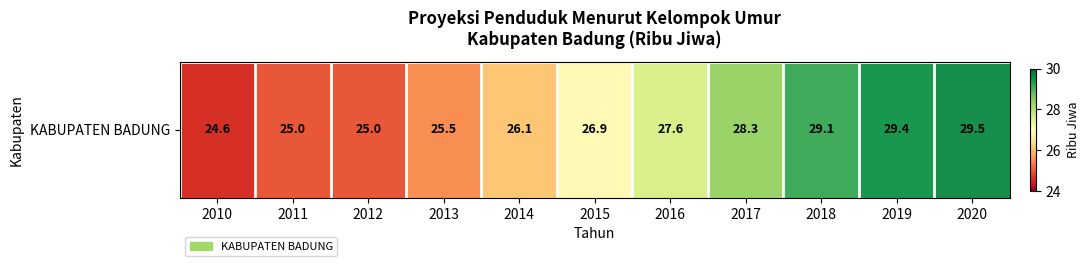

Is it true that the value at 2017 is 28.3?

True